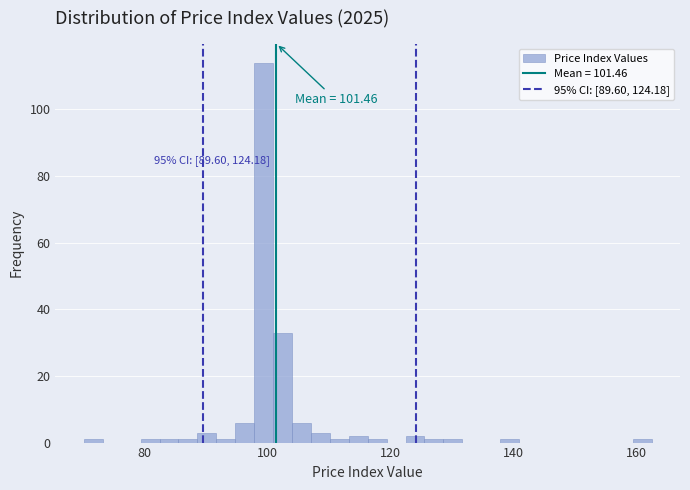

Around what value on the x-axis is the tallest bar? Give the approximate position of its centre, as read against the axis.

100